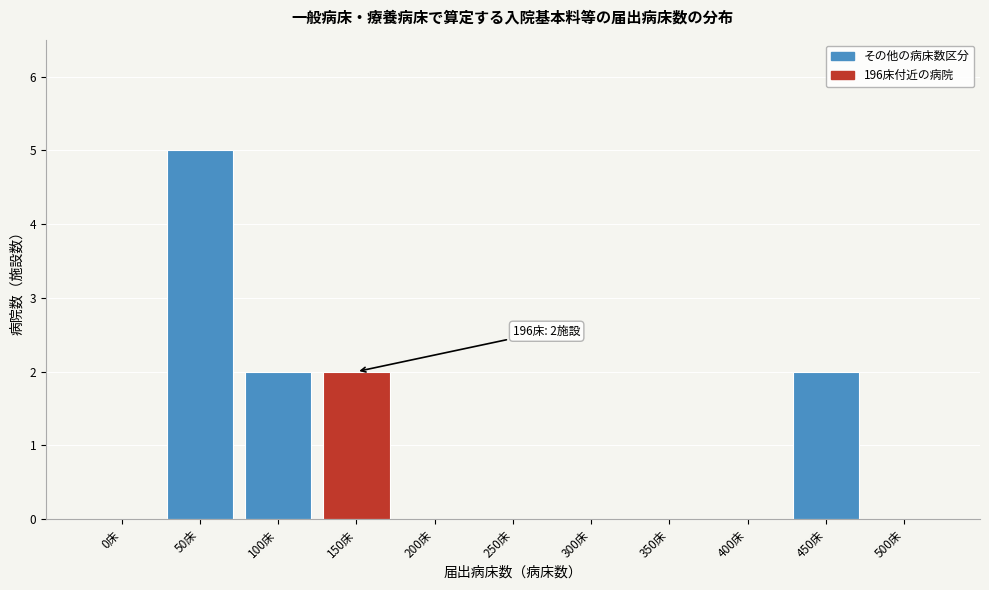

Reading right to left, transcribe all the data shown in this chart.

500床=0	450床=2	400床=0	350床=0	300床=0	250床=0	200床=0	150床=2	100床=2	50床=5	0床=0